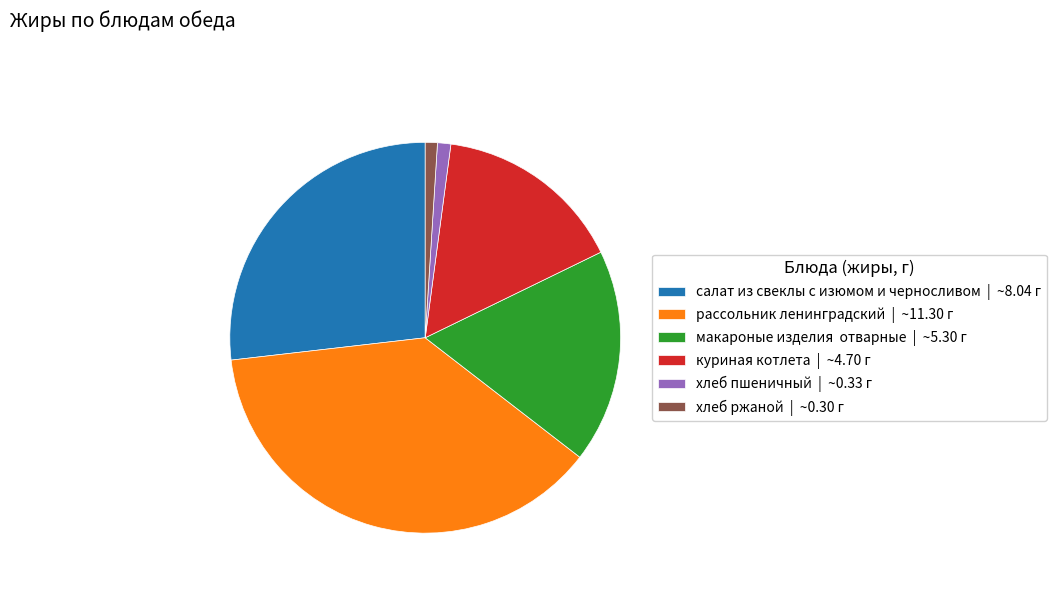

True or false: макароные изделия отварные | ~5.30 г accounts for 33% of the total.

False